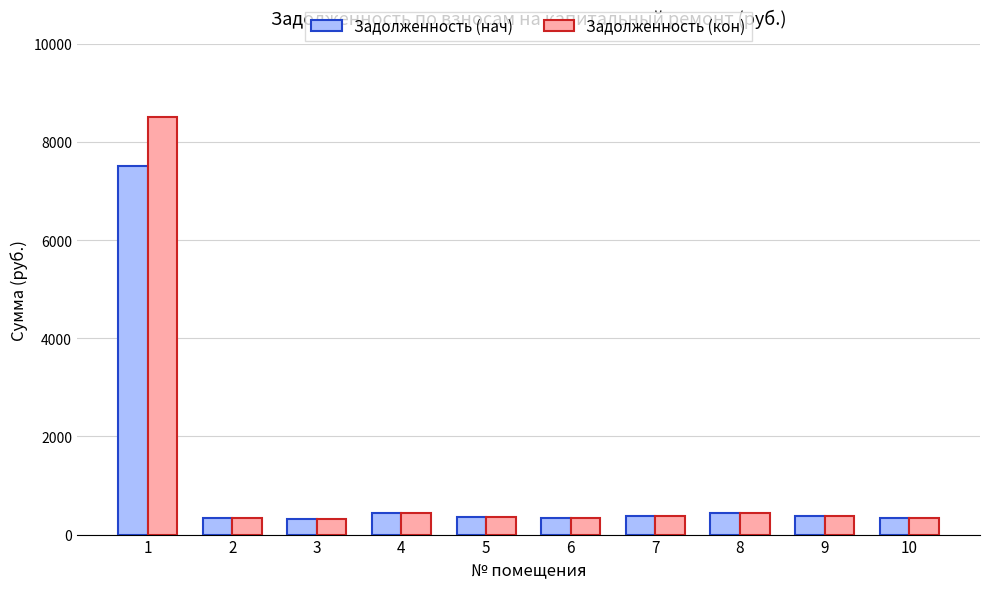

What is the value of the Задолженность (нач) bar at the 8th from the left?

443.7